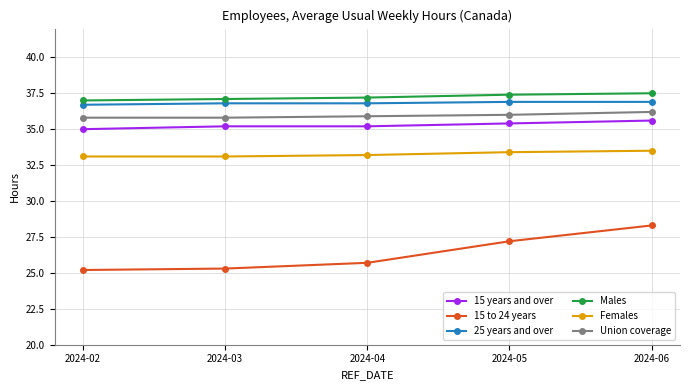

What is the difference between the Males values at 2024-03 and 2024-04?

0.1